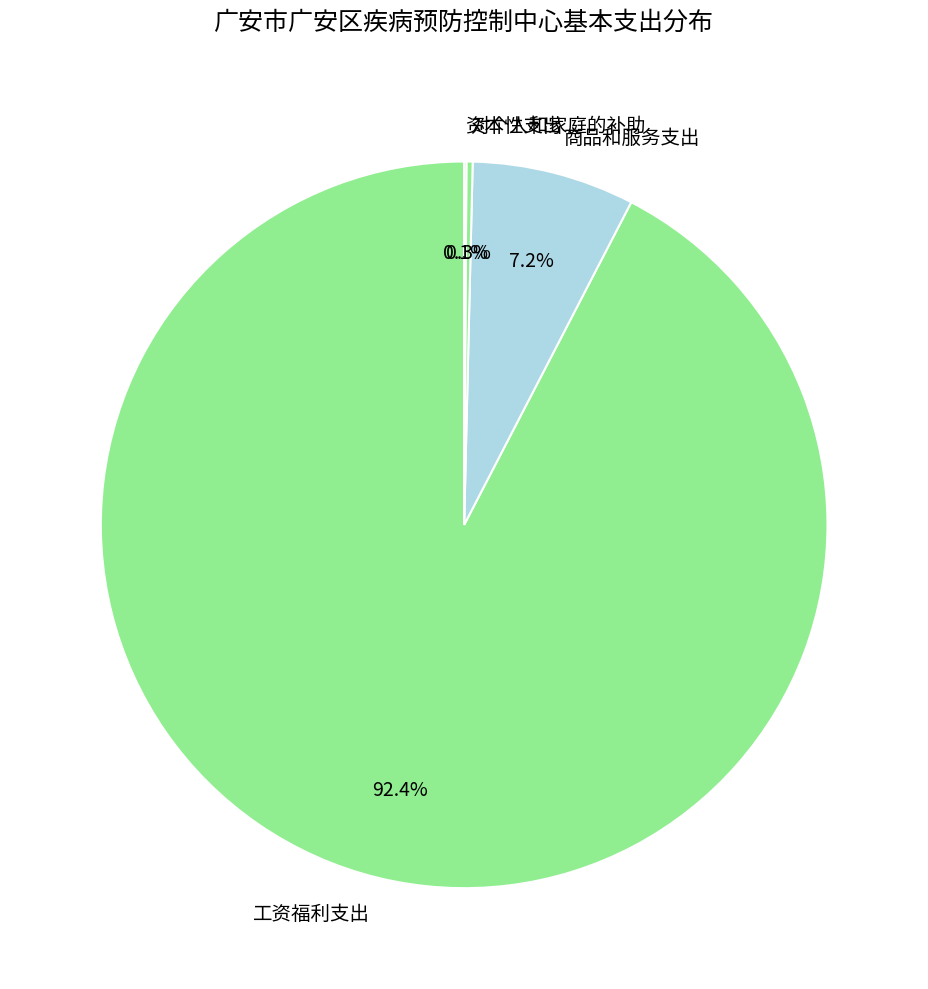

What portion of the pie excludes 商品和服务支出?

92.8%